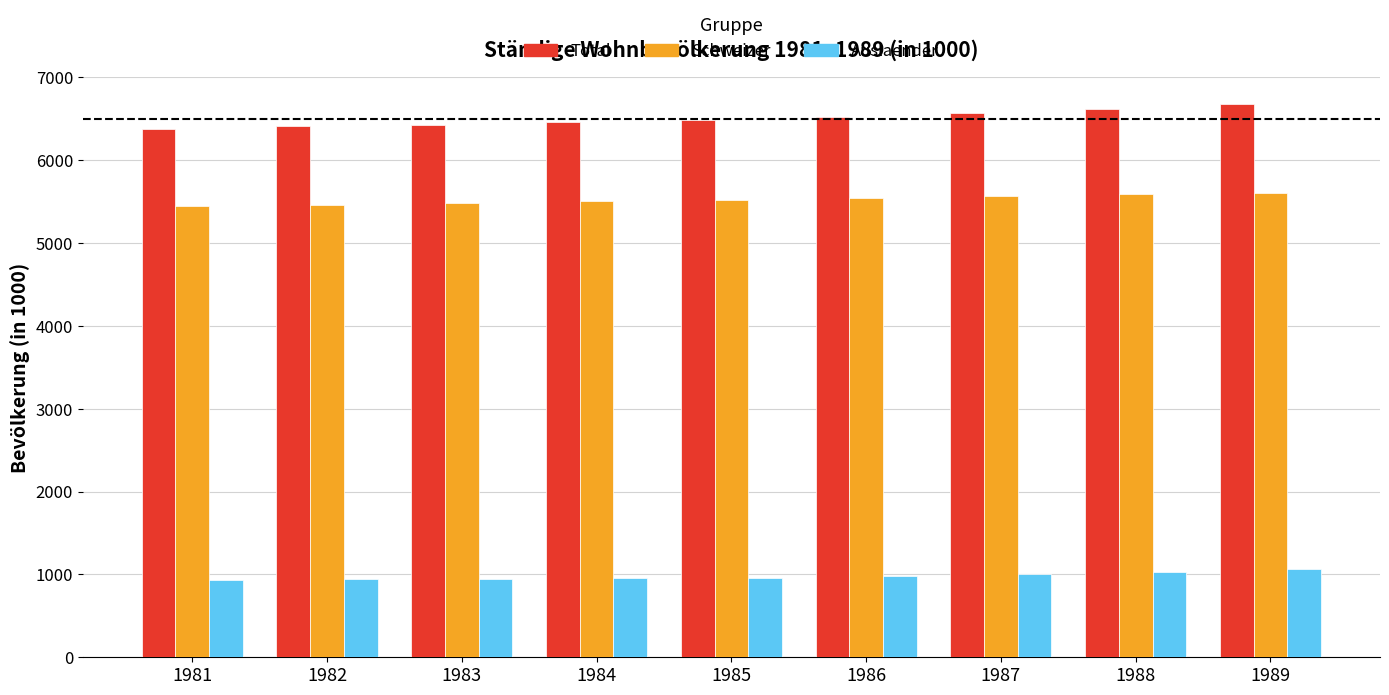

What is the difference between the highest and lowest values at 1983?

5481.2